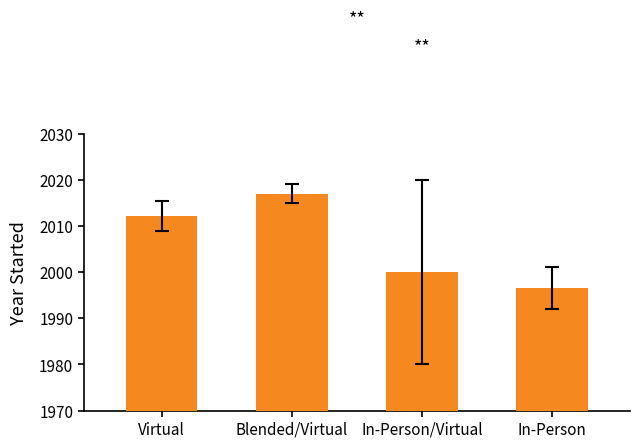

What value does the data have at In-Person/Virtual?

2000.0